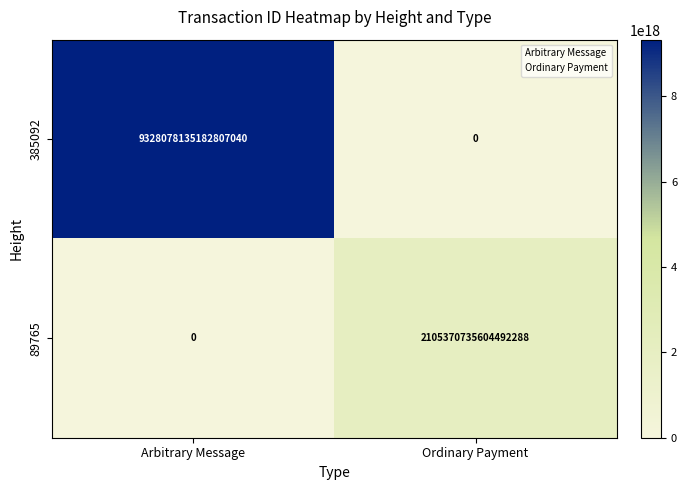

Rank the series by their maximum value, from lowest to highest.

89765, 385092